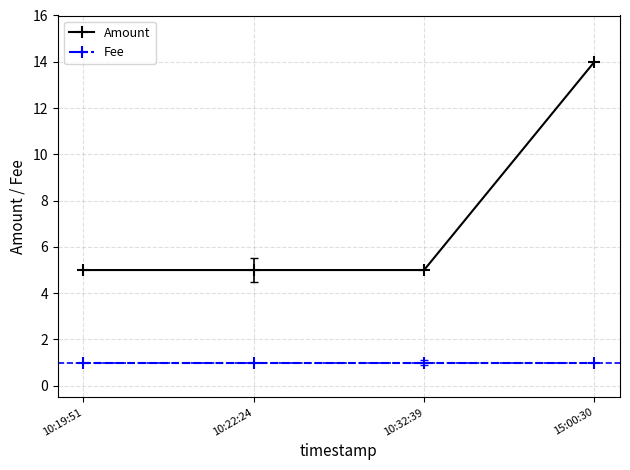

Which category has the highest value across all series?

15:00:30